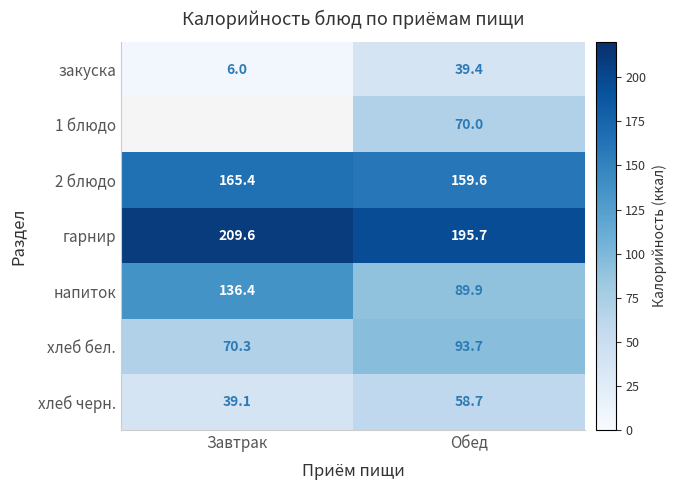

The закуска series shows 10.4 at Завтрак. True or false?

False